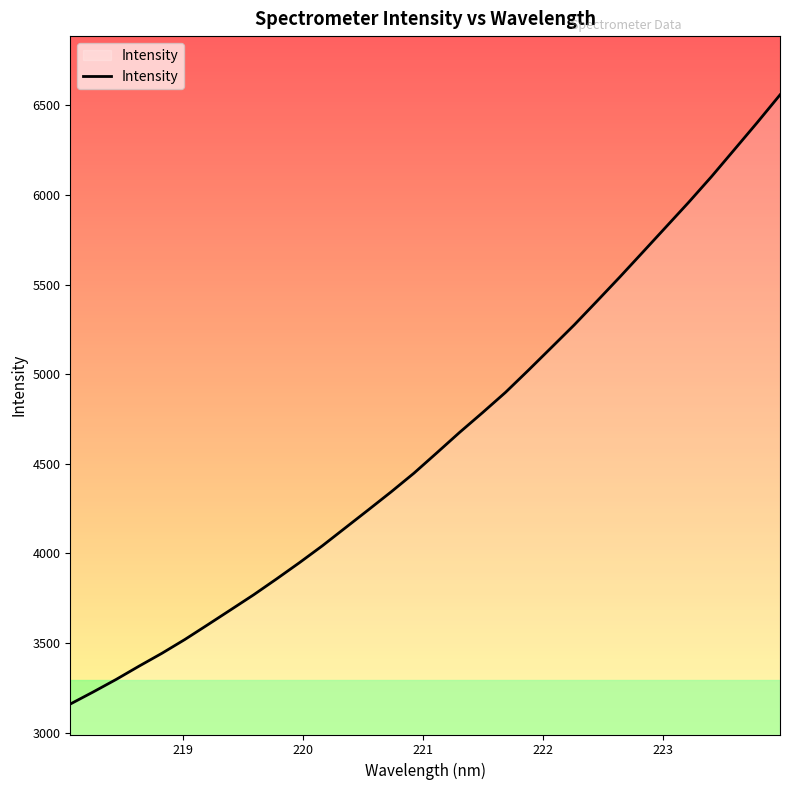

What is the smallest value displayed?

3159.2